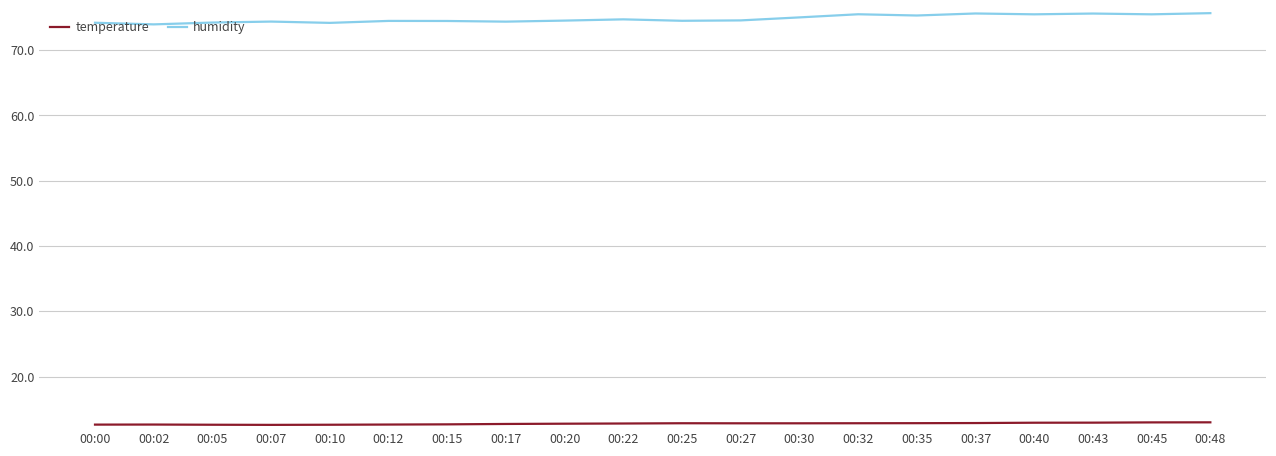

What is the difference between the maximum and minimum values in the humidity series?

1.7